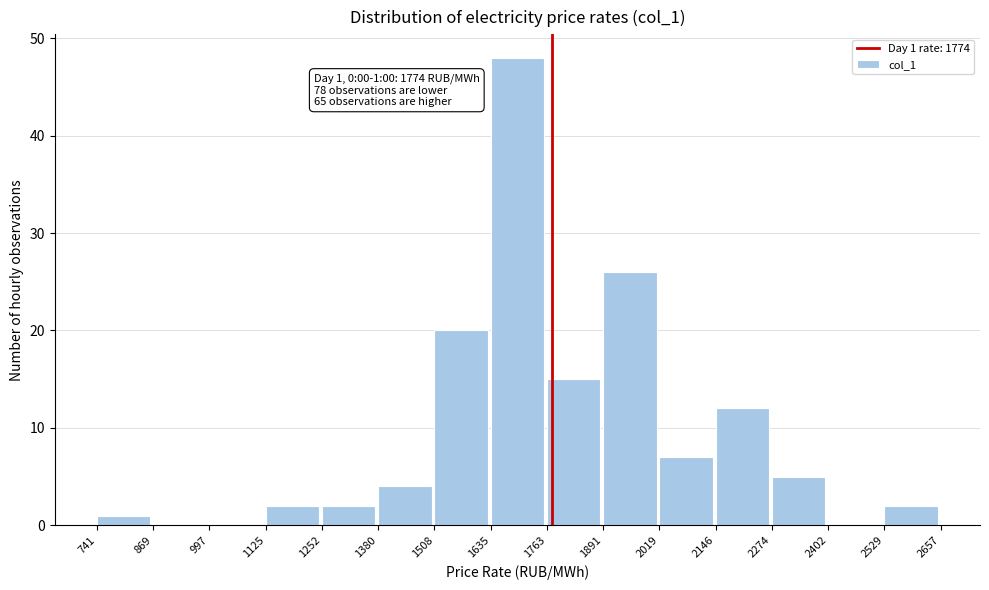

Over which range of the x-axis is the bar tallest?

1635 to 1763